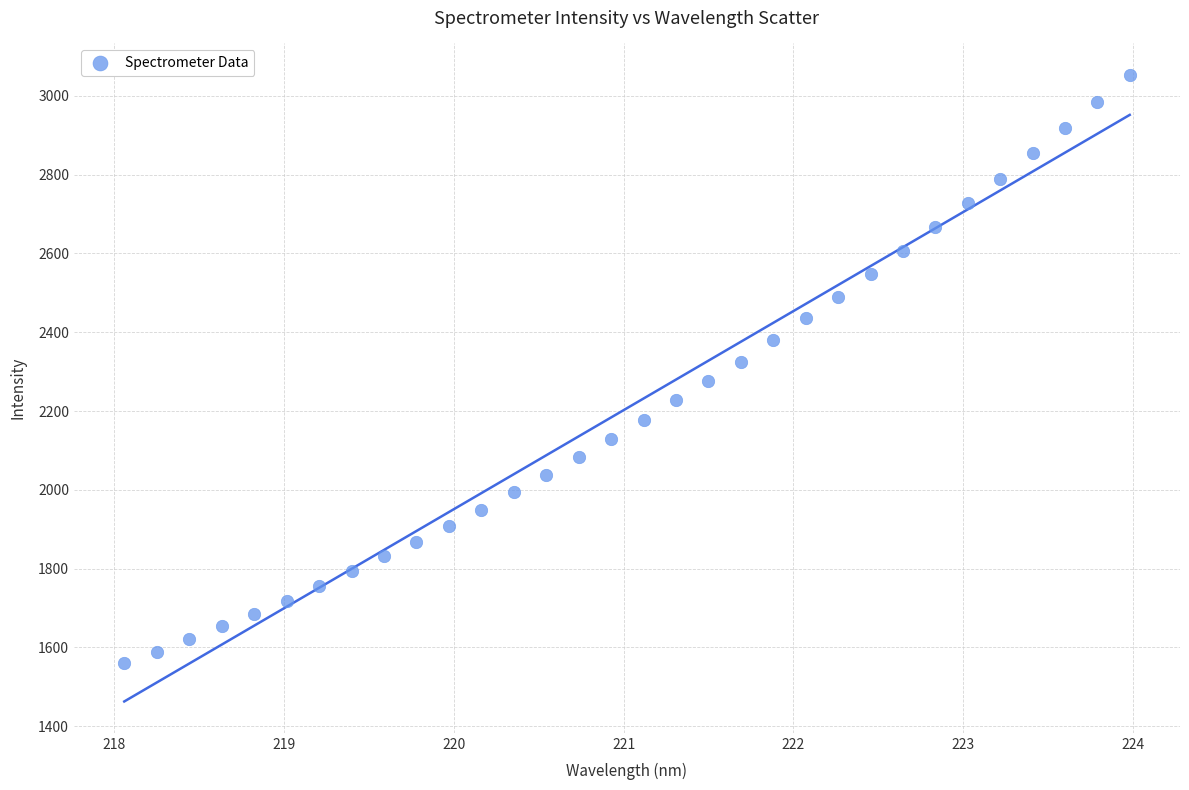

What is the range of Y values (max minus min)?

1492.8